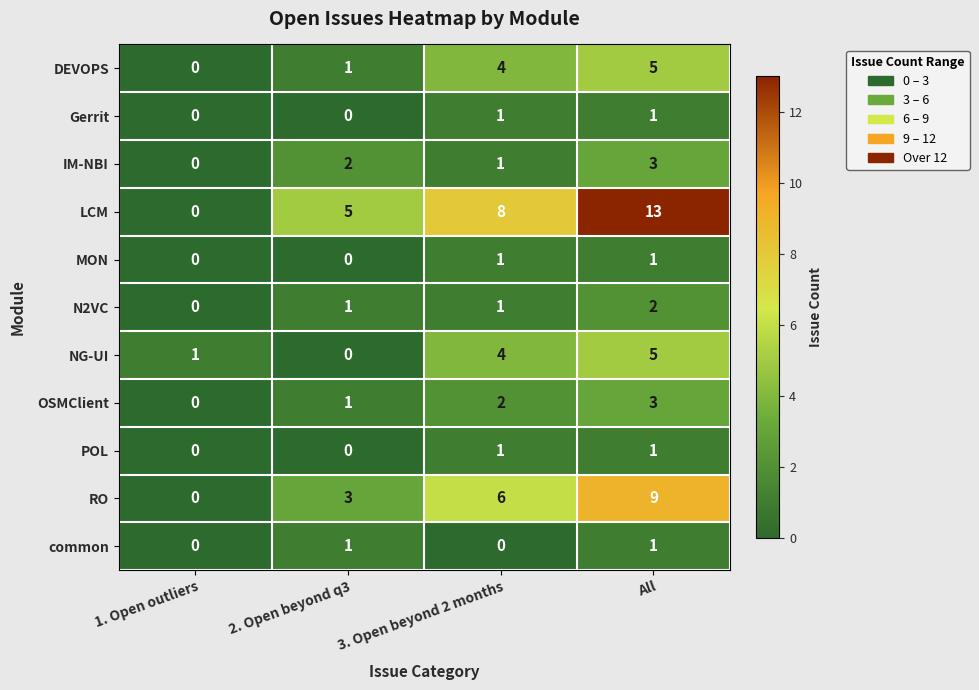

Which series changed the most between 3. Open beyond 2 months and All?

LCM